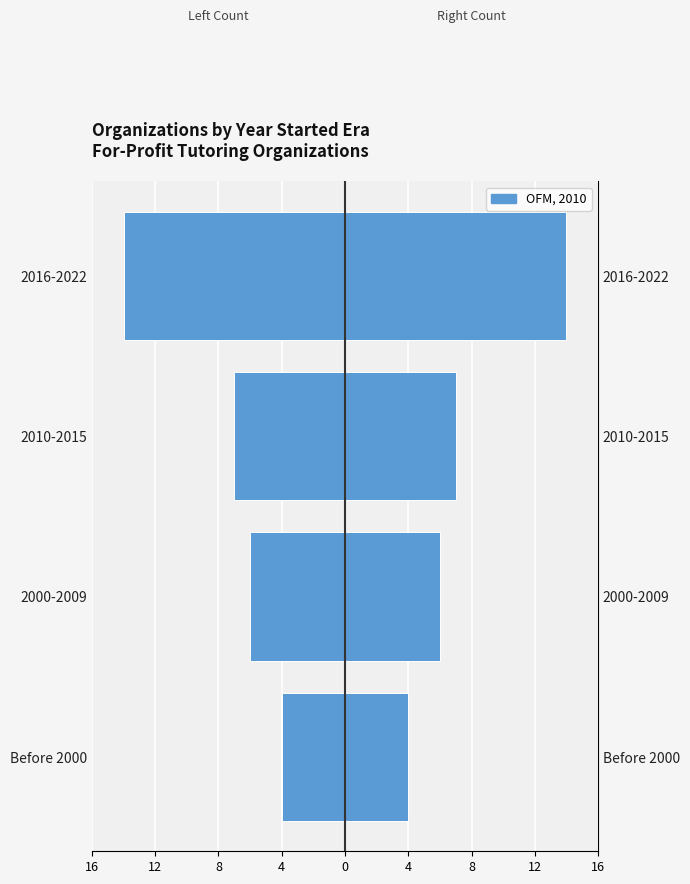

What is the sum of all Count (left) values?

-31